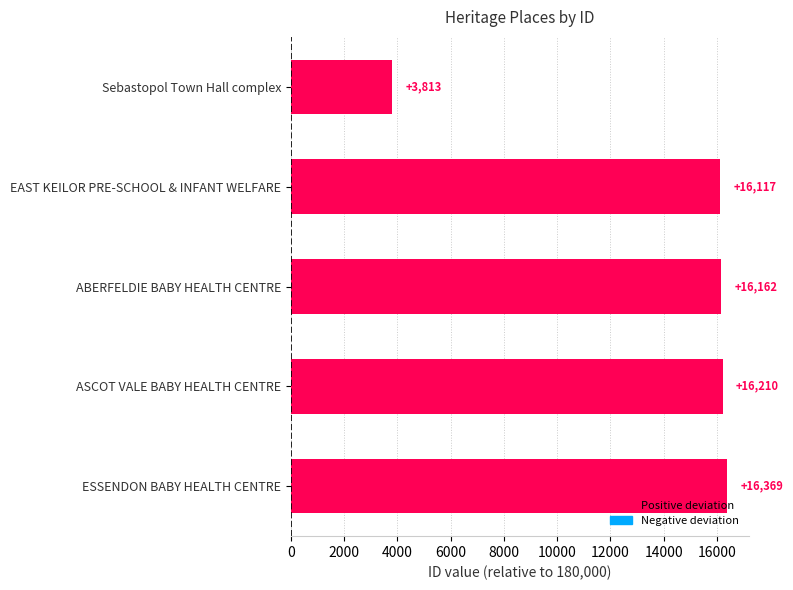

The value at ESSENDON BABY HEALTH CENTRE is 16369. True or false?

True